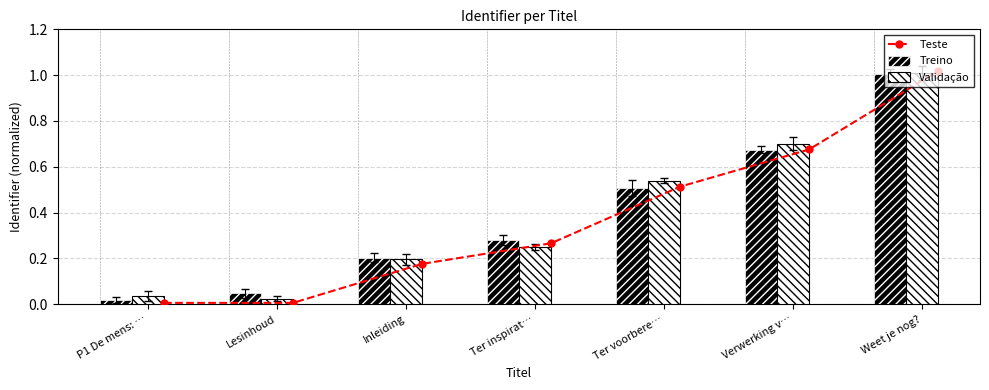

The Validação series shows 0.0 at Lesinhoud. True or false?

True